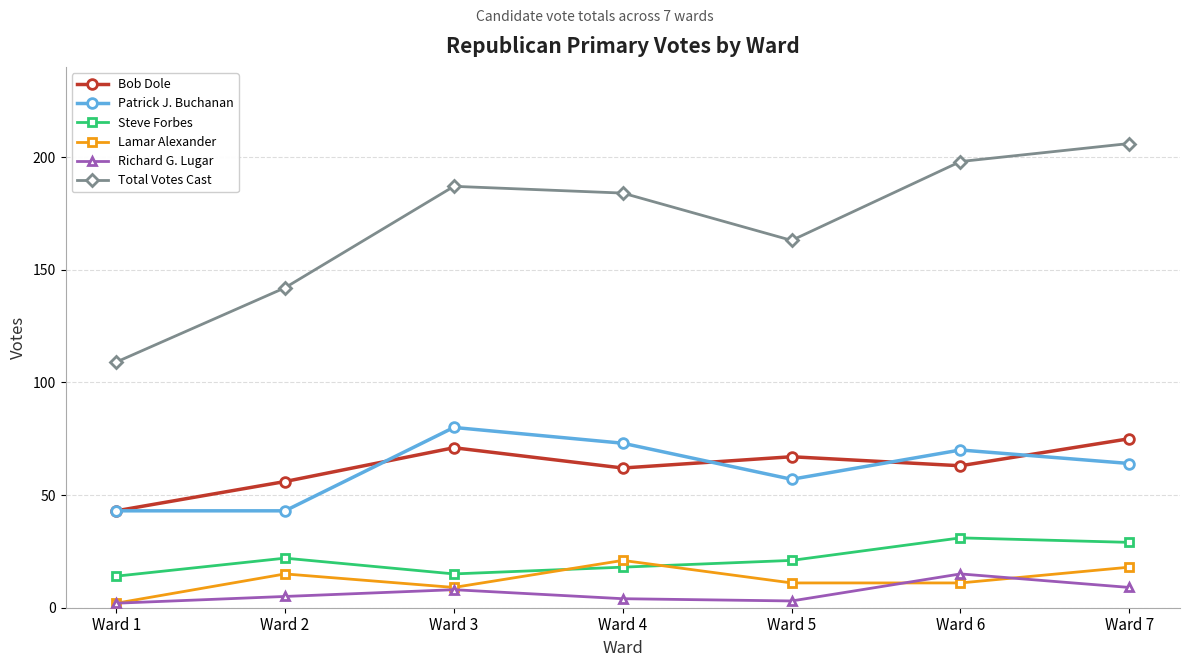

Where is the first local minimum for Lamar Alexander?

Ward 3